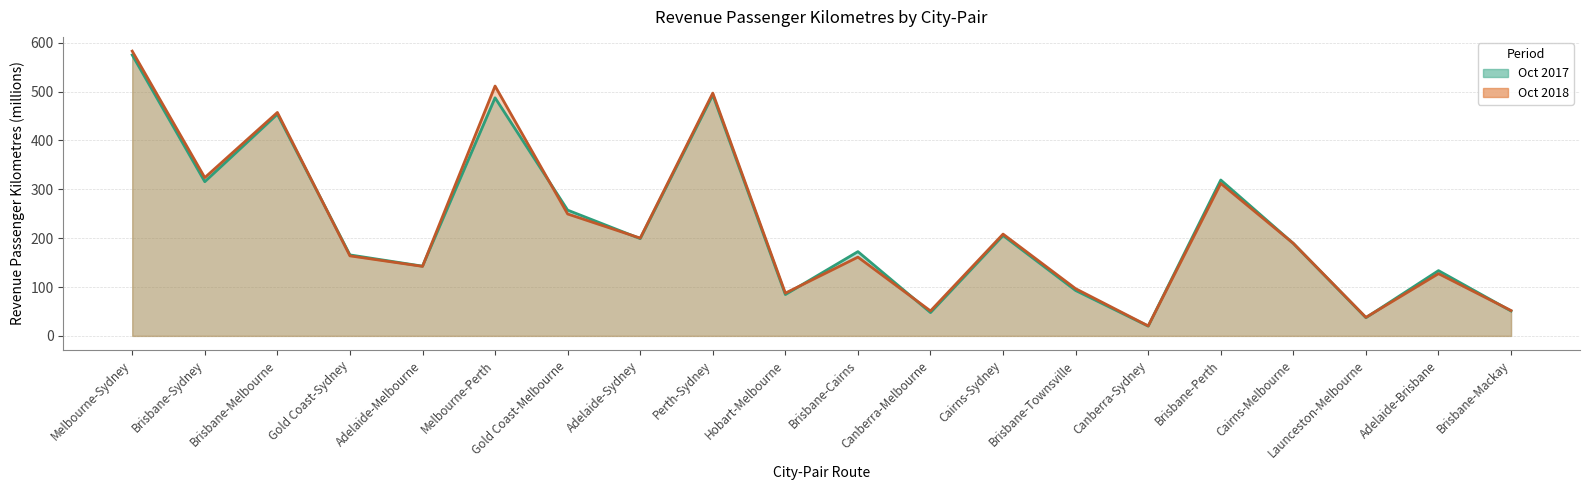

List the series in order of their overall mean, highest first.

2018-10-01, 2017-10-01